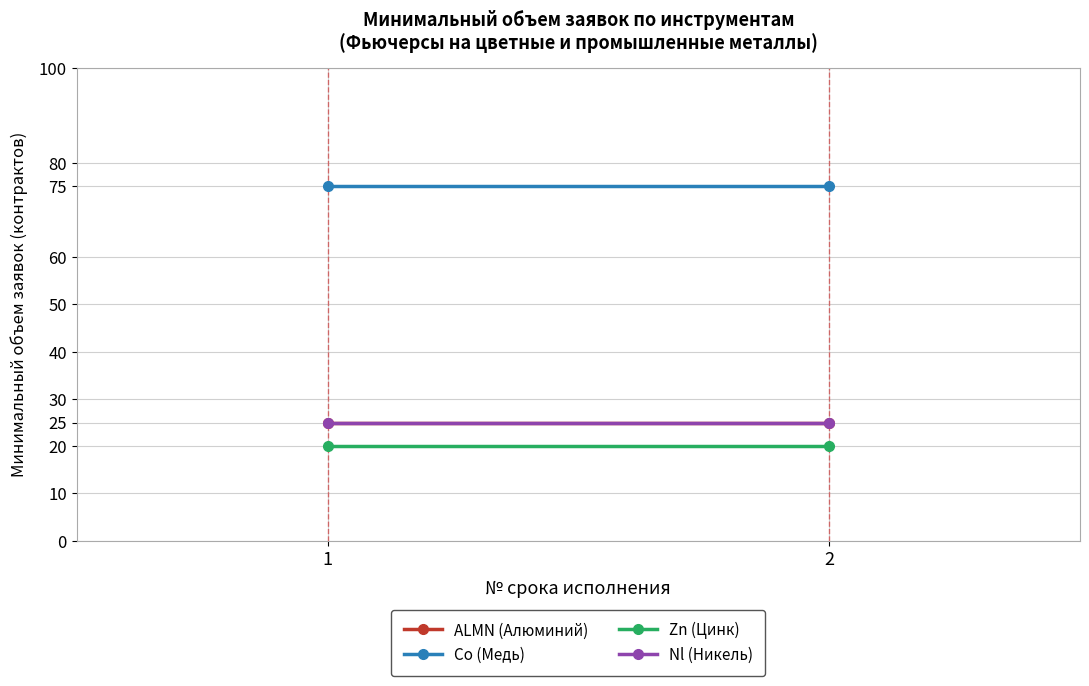

The Nl (Никель) series shows 25 at 2. True or false?

True